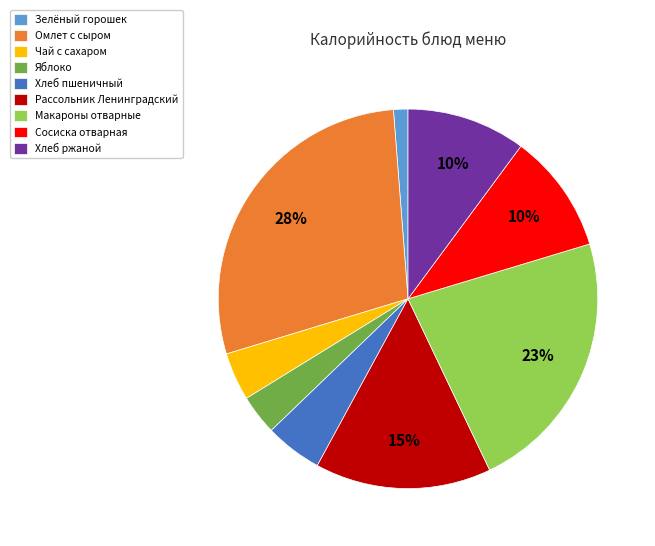

Combined, do Яблоко and Зелёный горошек account for over 50%?

No